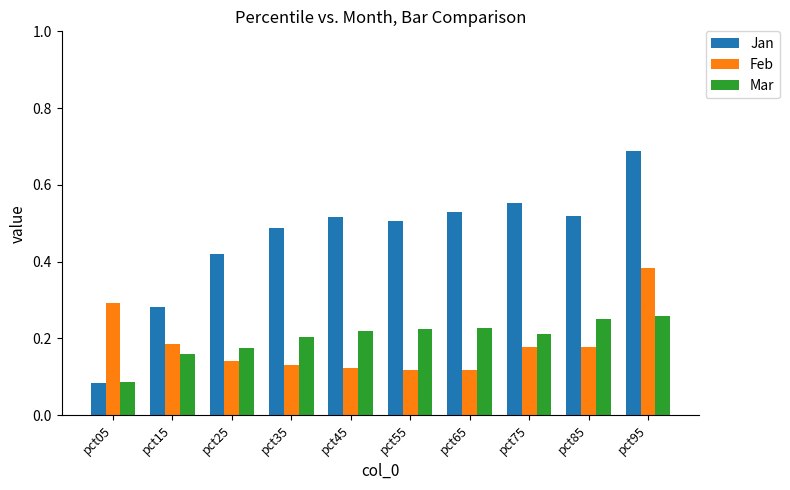

At which category does the chart reach its minimum across all series?

pct05